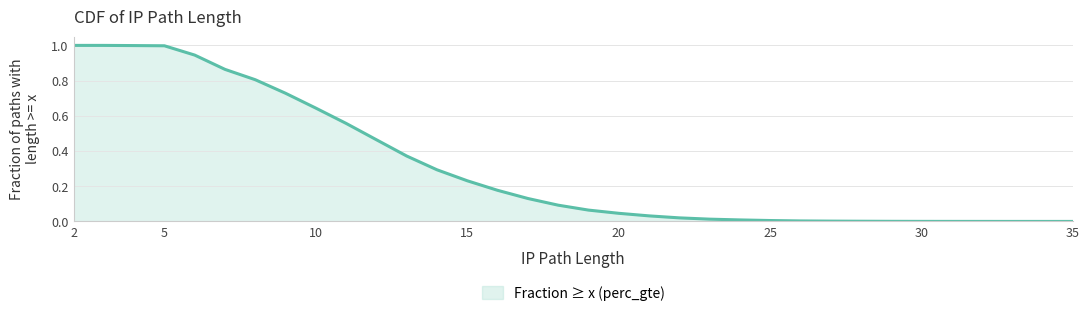

How many lines are shown in the chart?

1